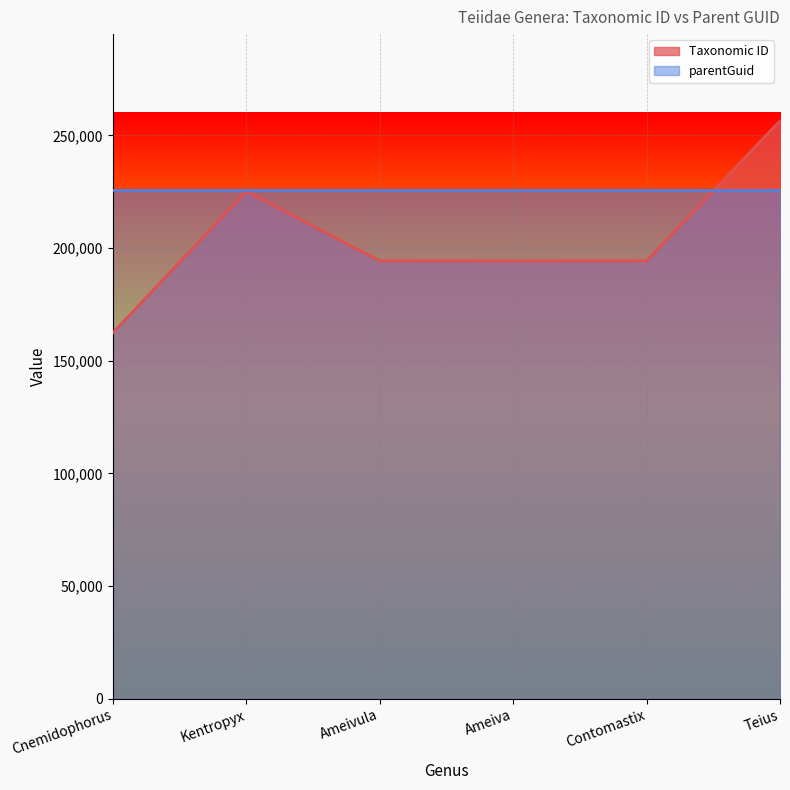

Reading right to left, transcribe all the data shown in this chart.

Teius=256443	Contomastix=194331	Ameiva=194317	Ameivula=194334	Kentropyx=225139	Cnemidophorus=162455